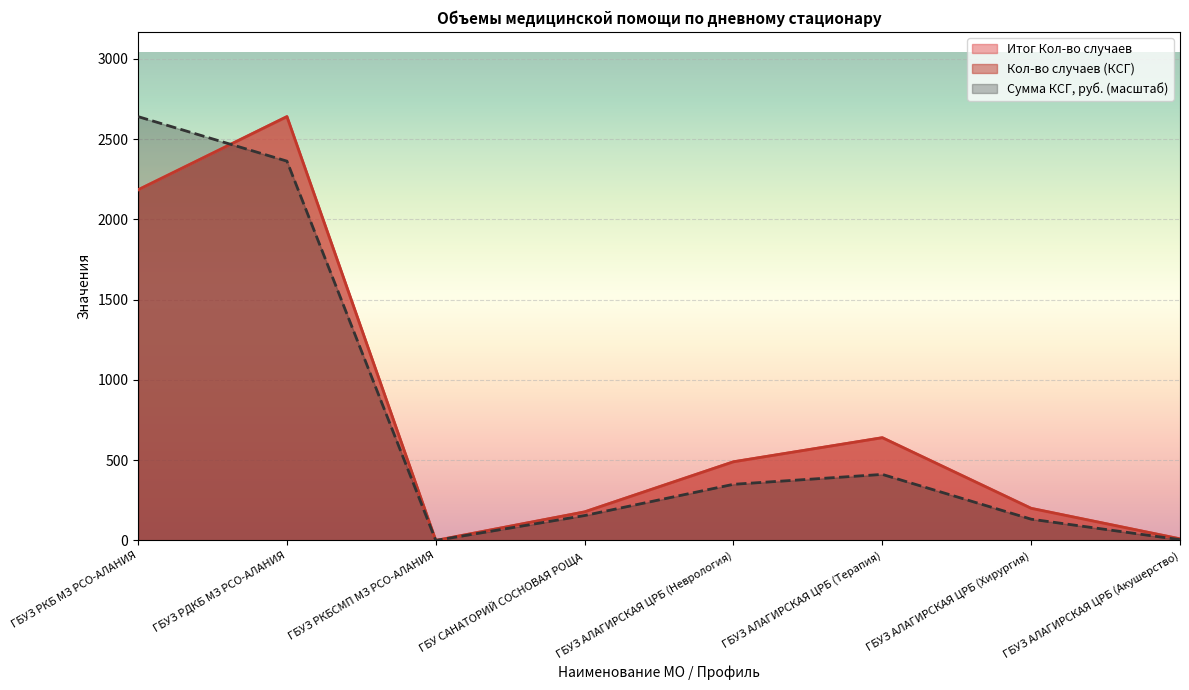

Rank the categories by Кол-во случаев (КСГ) value from lowest to highest.

ГБУЗ РКБСМП МЗ РСО-АЛАНИЯ, ГБУЗ АЛАГИРСКАЯ ЦРБ (Акушерство), ГБУ САНАТОРИЙ СОСНОВАЯ РОЩА, ГБУЗ АЛАГИРСКАЯ ЦРБ (Хирургия), ГБУЗ АЛАГИРСКАЯ ЦРБ (Неврология), ГБУЗ АЛАГИРСКАЯ ЦРБ (Терапия), ГБУЗ РКБ МЗ РСО-АЛАНИЯ, ГБУЗ РДКБ МЗ РСО-АЛАНИЯ